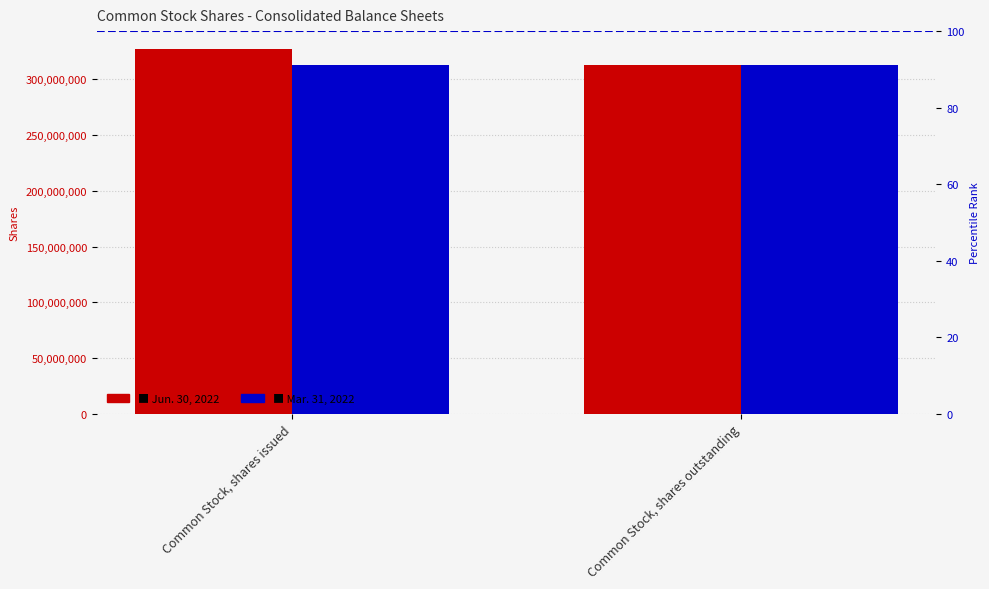

What is the greatest value displayed?

326971095